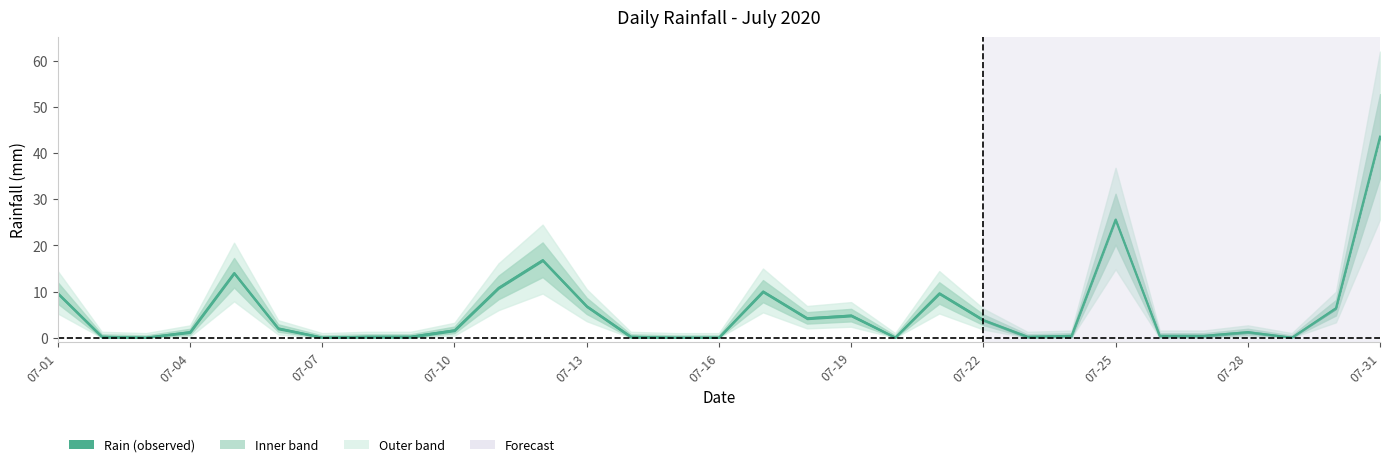

Reading left to right, extract all data points from this chart.

9.6	0.2	0.0	1.2	14.0	2.0	0.0	0.2	0.2	1.6	10.8	16.8	6.8	0.2	0.0	0.0	10.0	4.2	4.8	0.0	9.6	3.8	0.2	0.4	25.6	0.4	0.4	1.2	0.0	6.4	43.6